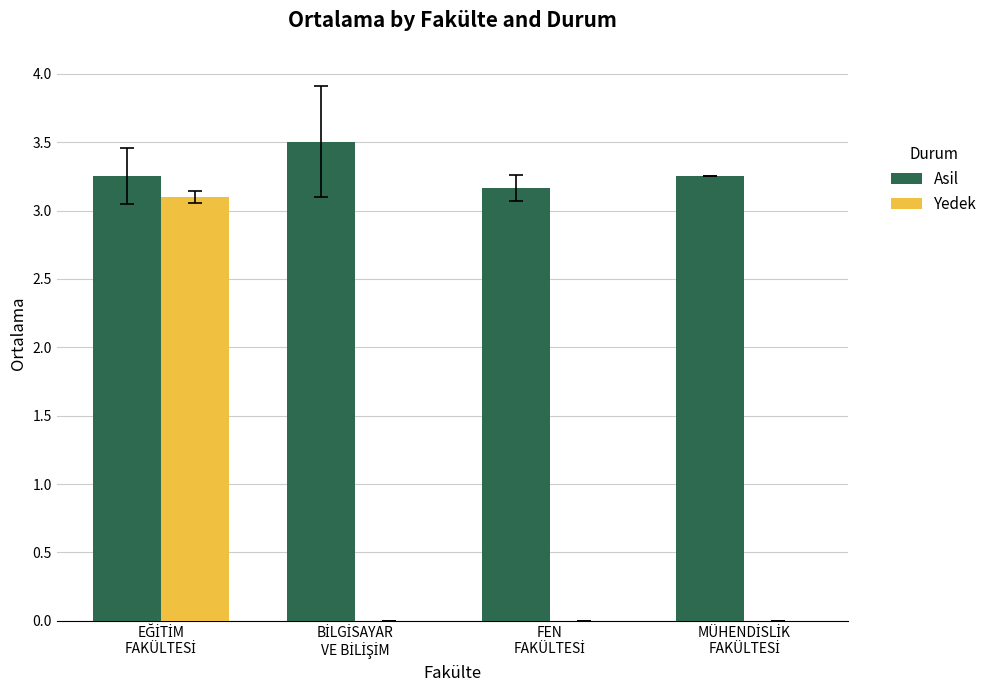

What is the highest value of the Asil series?

3.5